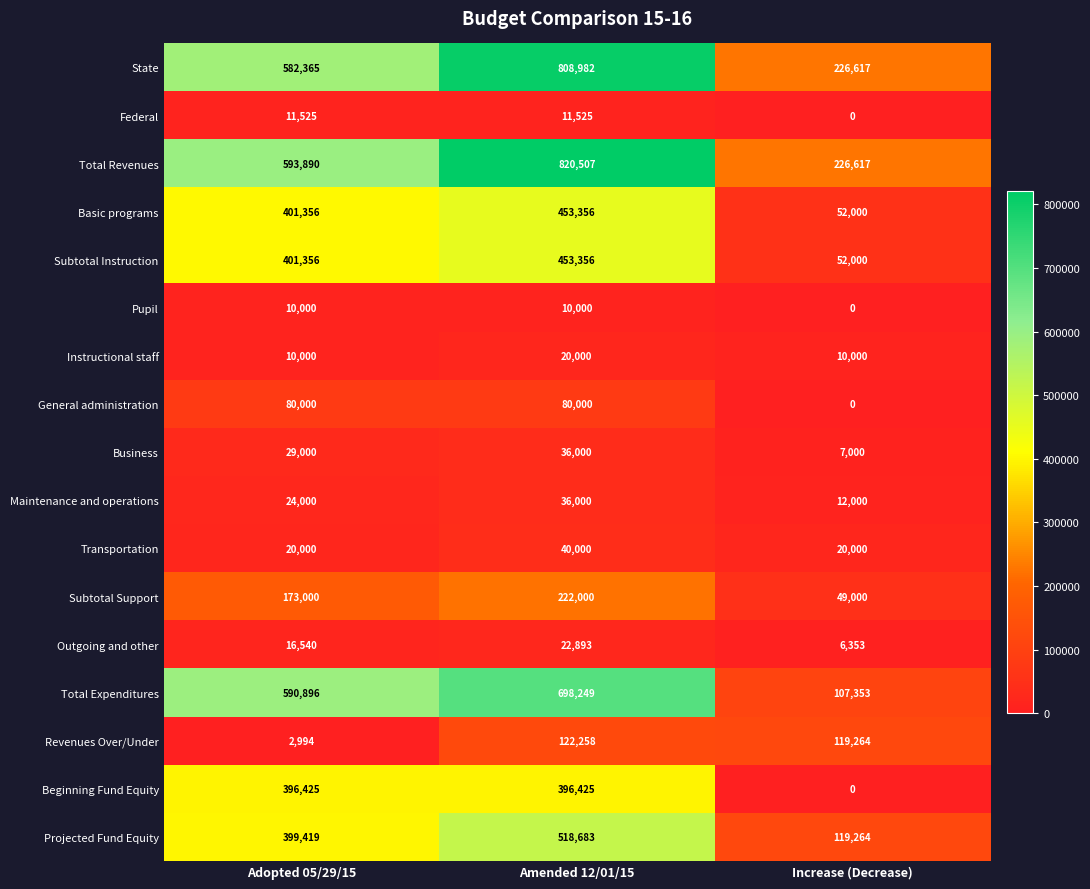

Rank the categories by Basic programs value from highest to lowest.

Amended 12/01/15, Adopted 05/29/15, Increase (Decrease)